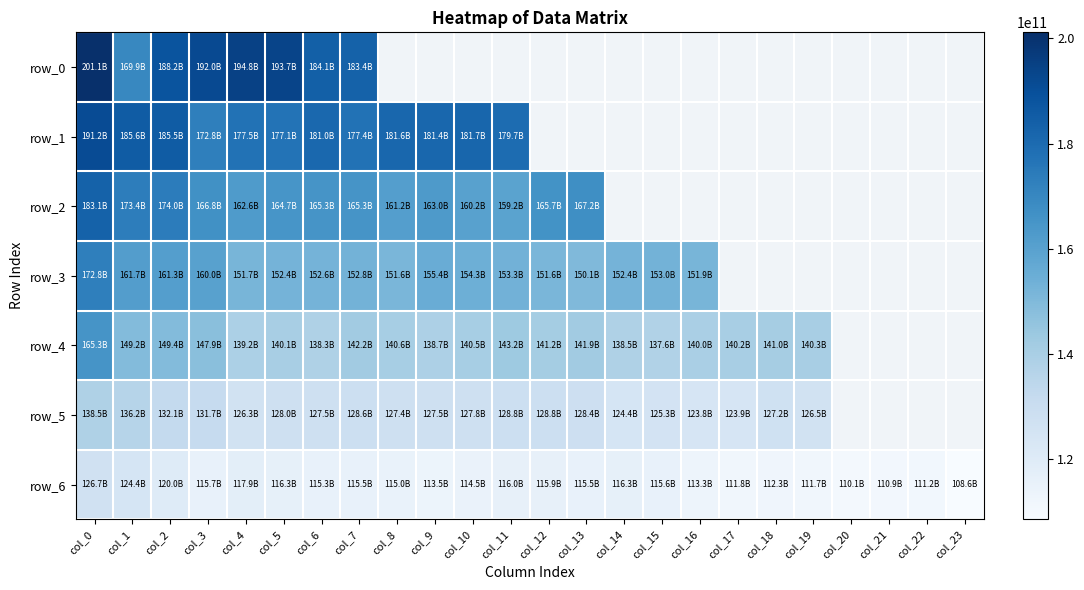

At which category does the chart reach its peak across all series?

col_0